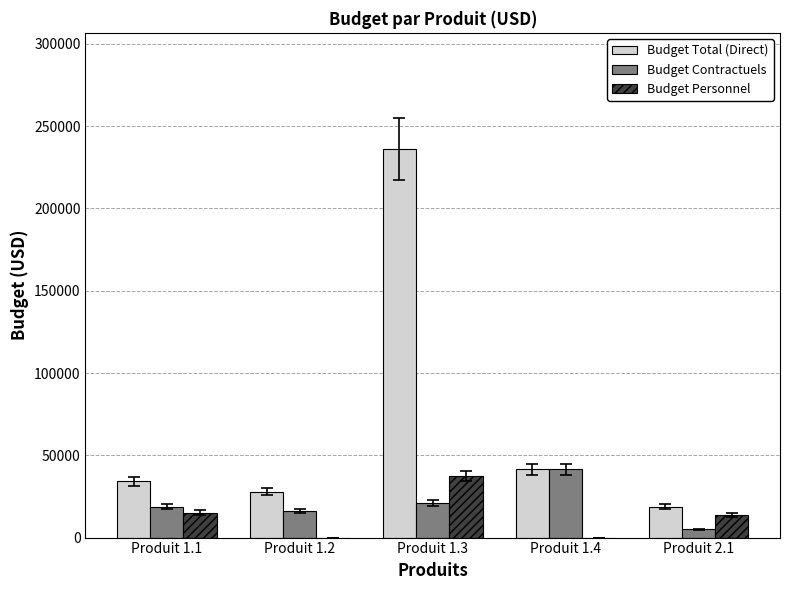

How many data points does each series have?

5